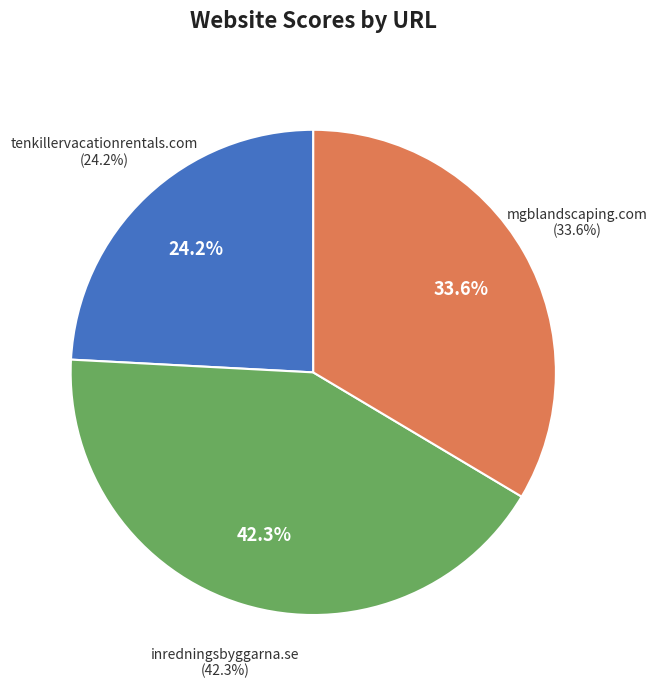

How many segments does this pie chart have?

3